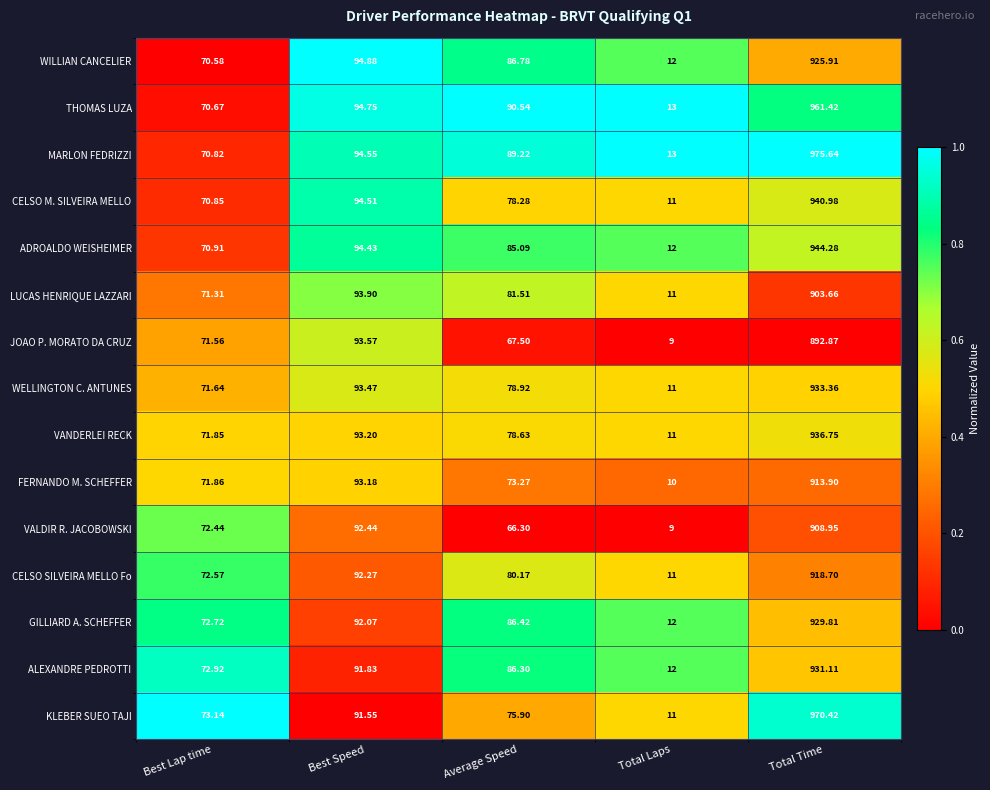

How many series are shown in this chart?

15